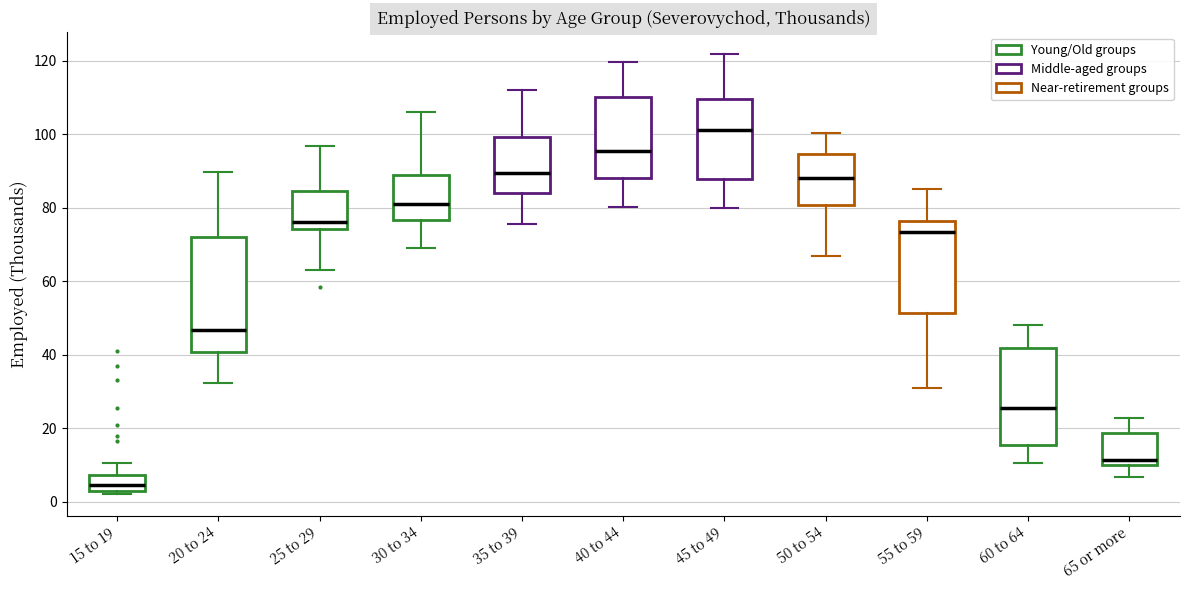

Reading left to right, transcribe this box plot: for each box, give where its median line is, the range the box spans, and where its two whiskers end, as read against the y-axis. The values are not printed on the chart, so give them approximately, as read against the axis.

15 to 19: median 4, box 2 to 8, whiskers 2 (just below the box's lower edge) to 10
20 to 24: median 46, box 40 to 72, whiskers 32 to 90
25 to 29: median 76, box 74 to 84, whiskers 64 to 96
30 to 34: median 82, box 76 to 90, whiskers 70 to 106
35 to 39: median 90, box 84 to 100, whiskers 76 to 112
40 to 44: median 96, box 88 to 110, whiskers 80 to 120
45 to 49: median 102, box 88 to 110, whiskers 80 to 122
50 to 54: median 88, box 80 to 94, whiskers 66 to 100
55 to 59: median 74, box 52 to 76, whiskers 32 to 86
60 to 64: median 26, box 16 to 42, whiskers 10 to 48
65 or more: median 12, box 10 to 18, whiskers 6 to 22